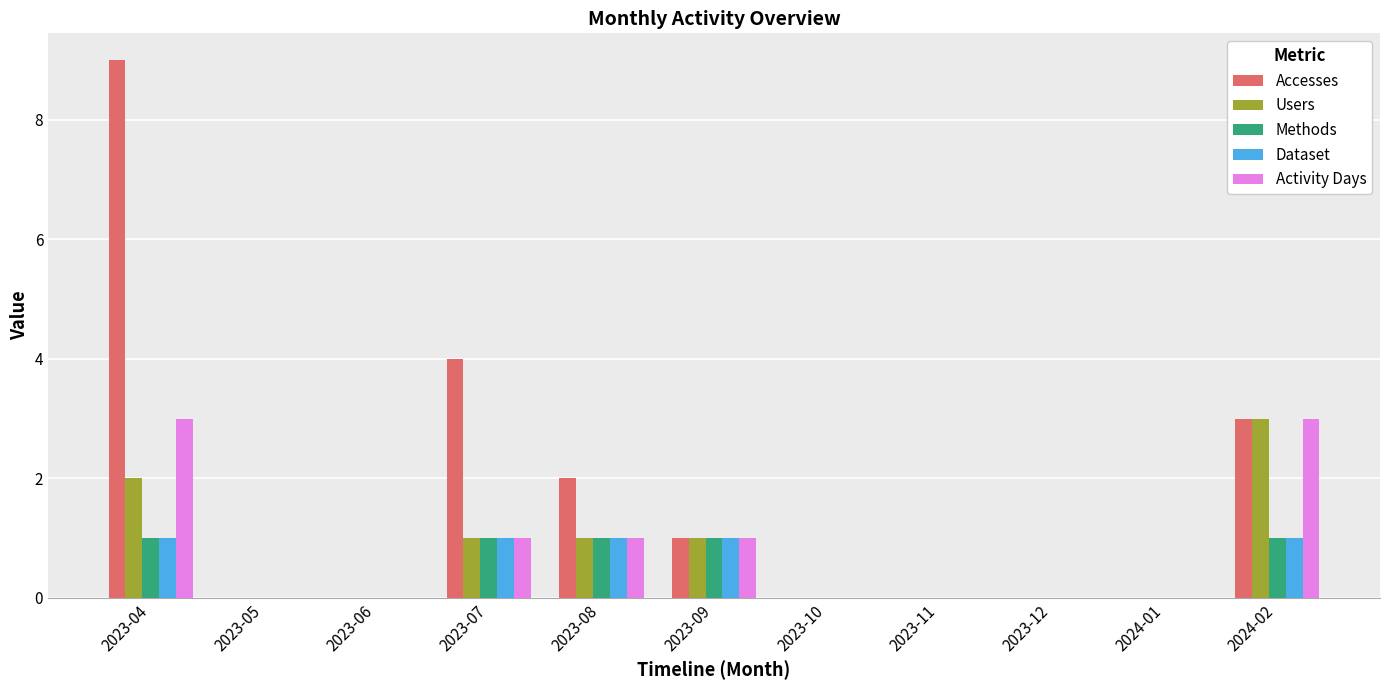

What is the greatest value displayed?

9